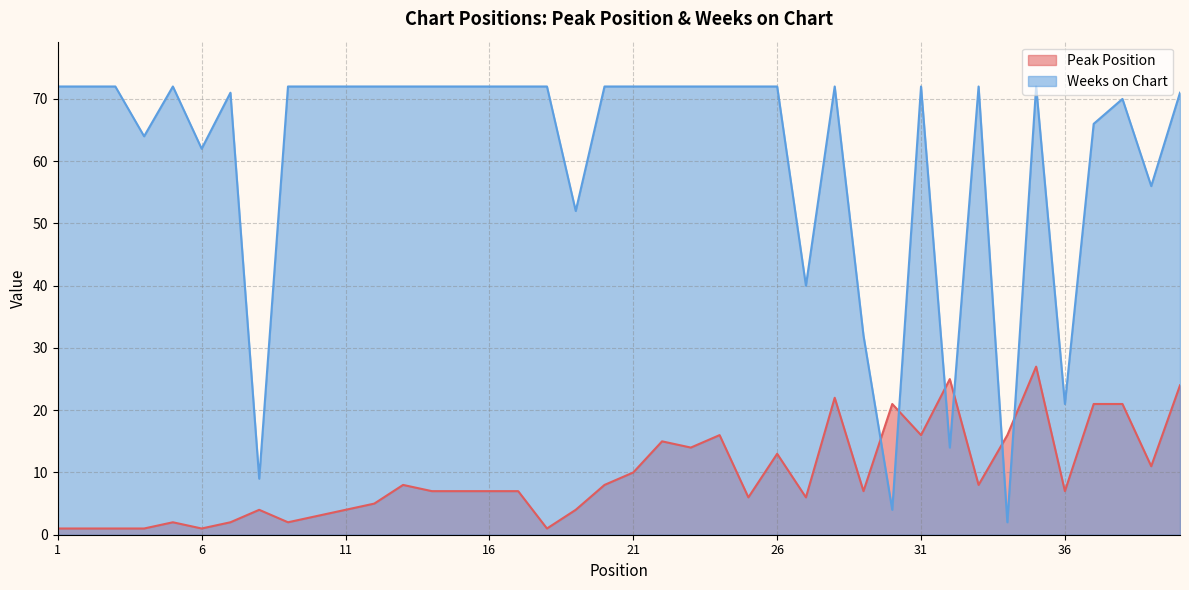

At 4, list the series in order from largest to smallest.

Weeks on Chart, Peak Position